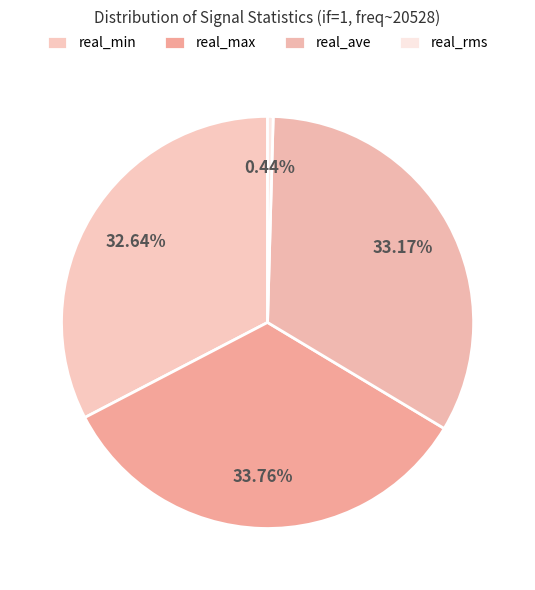

Does any single category account for the majority?

No